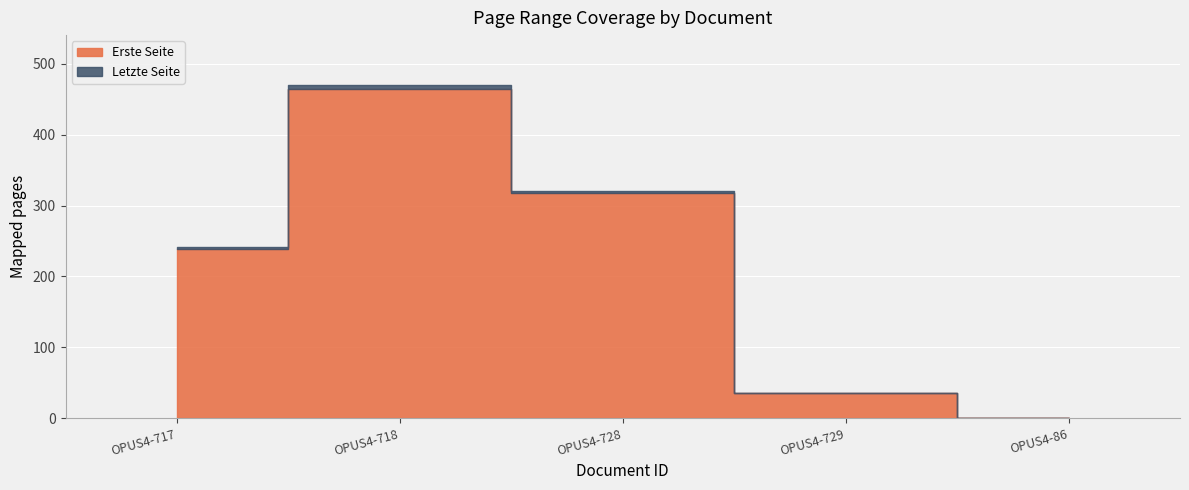

True or false: Erste Seite and Letzte Seite cross at least once.

False